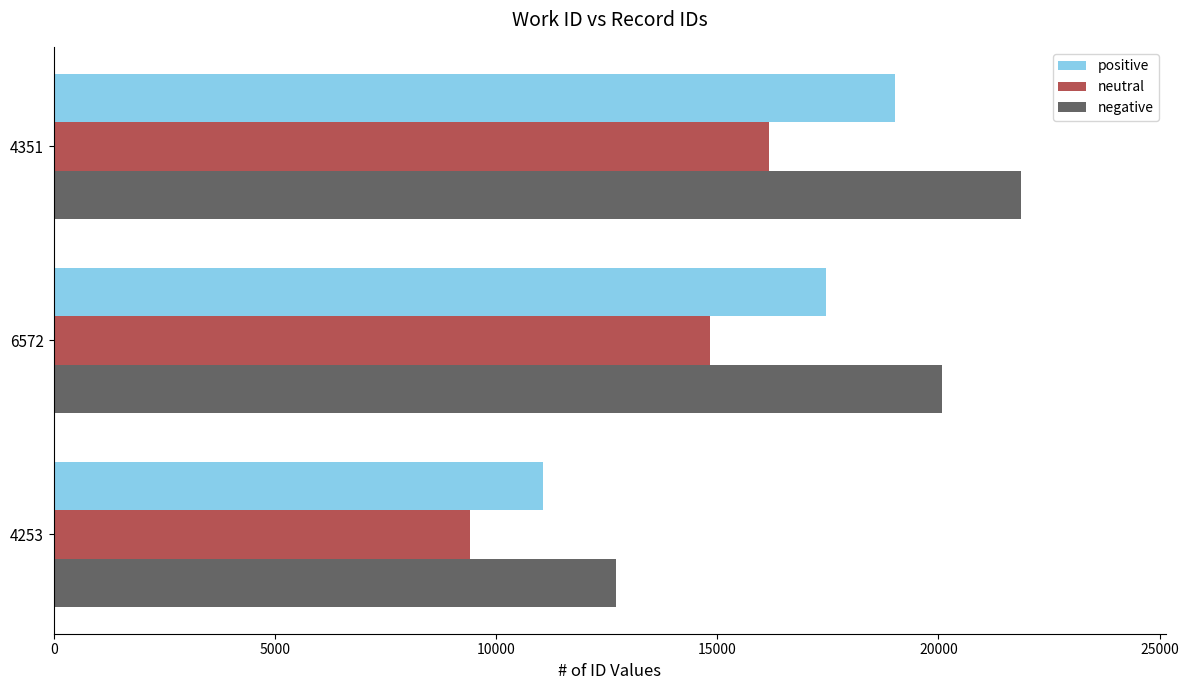

Which series changed the most between 4253 and 6572?

negative